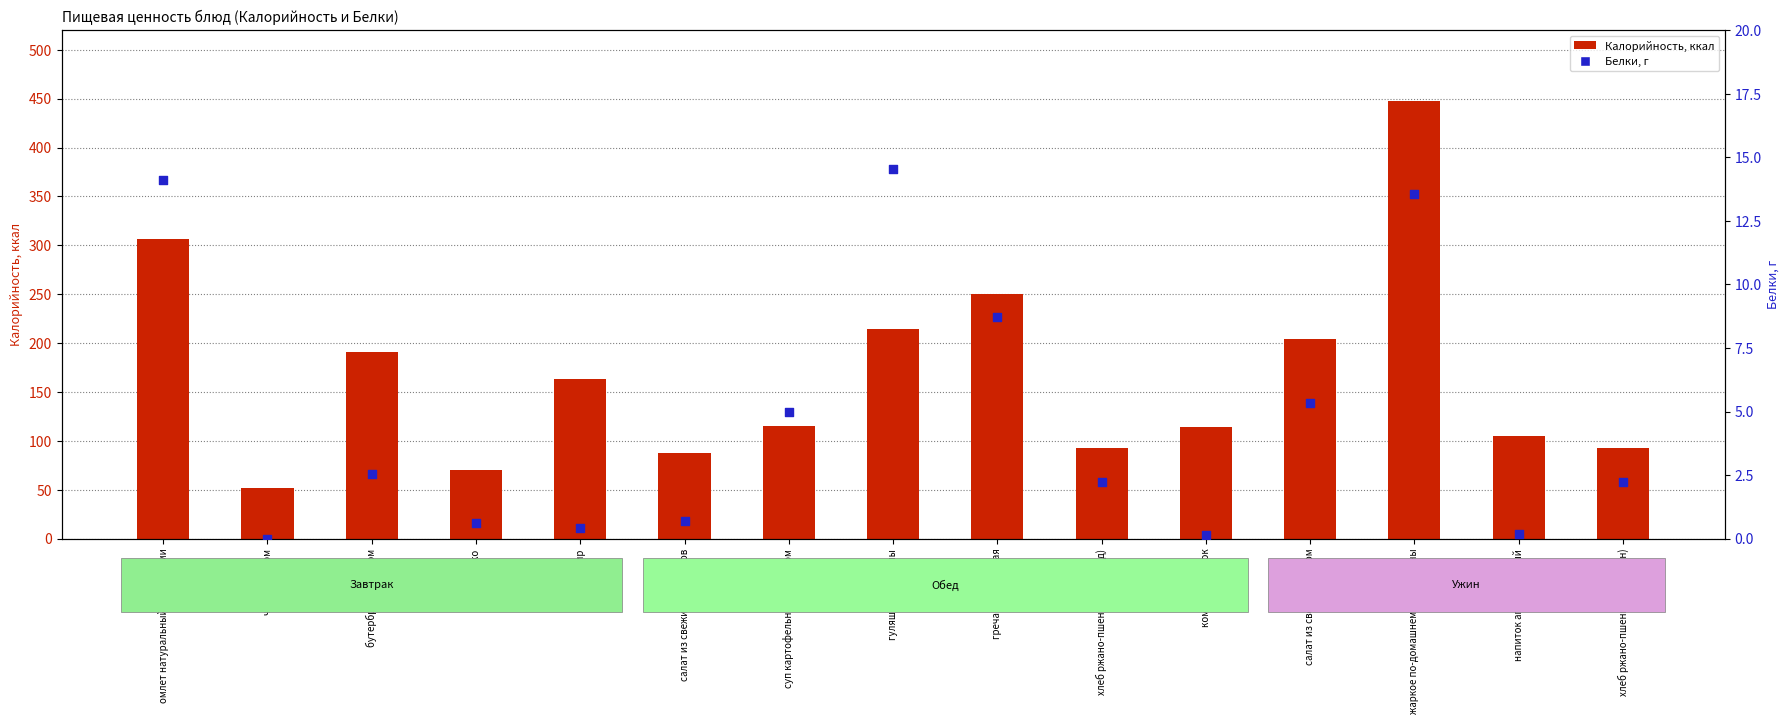

Which series contains the lowest Y value?

Белки